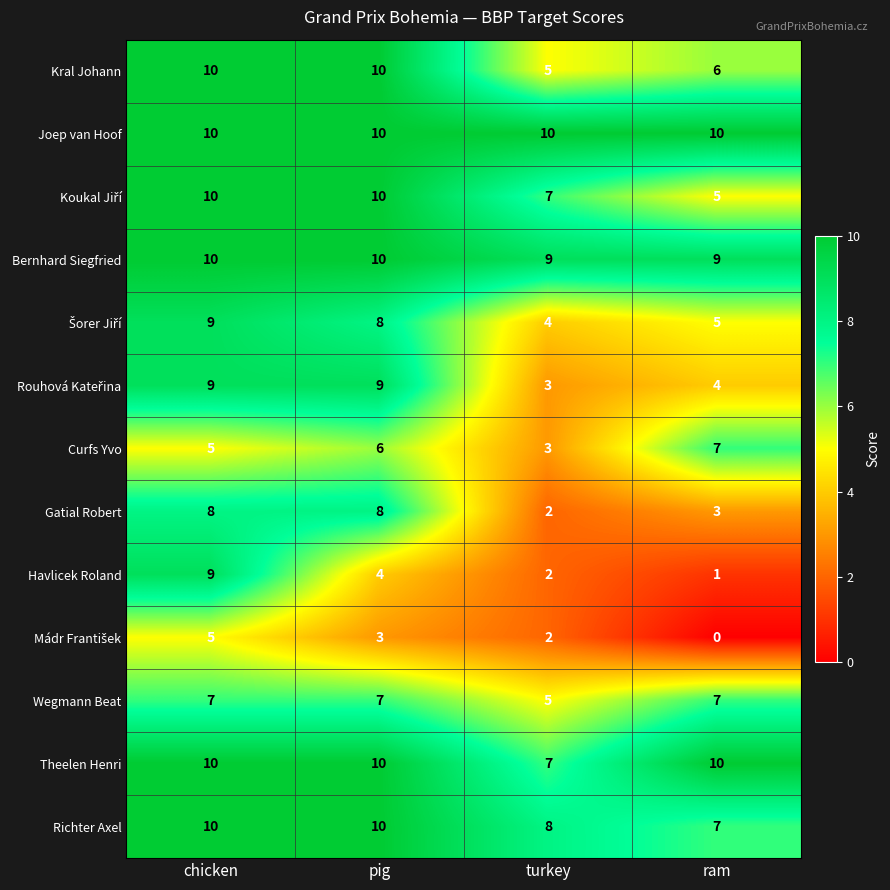

Which series has the largest total across all categories?

Joep van Hoof